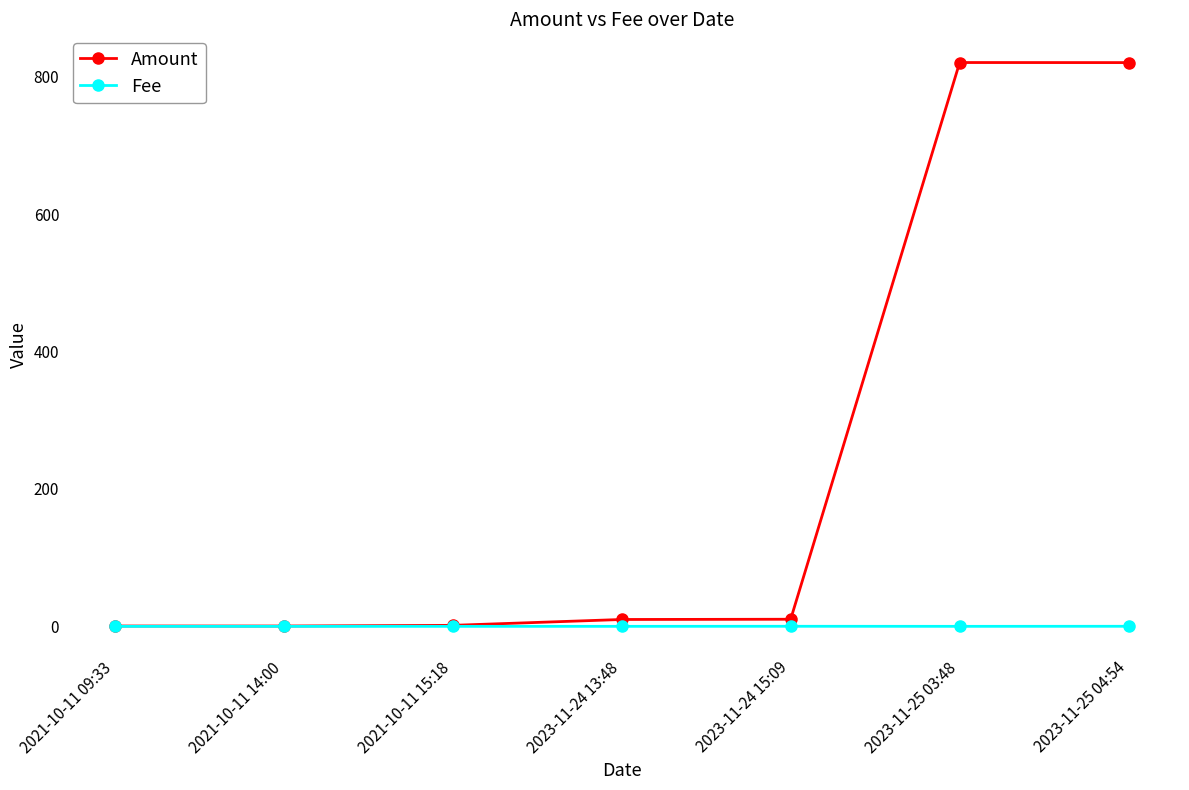

What is the greatest value displayed?

821.0